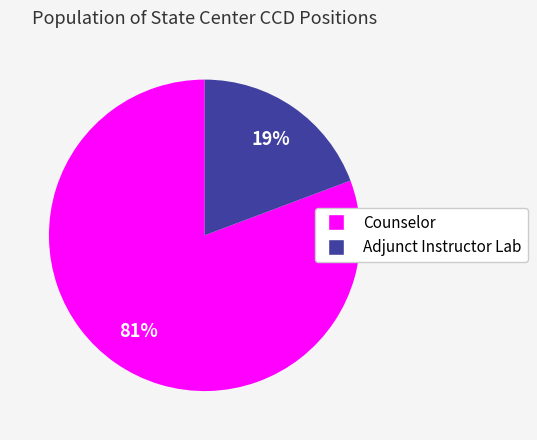

Count the number of slices in the pie.

2